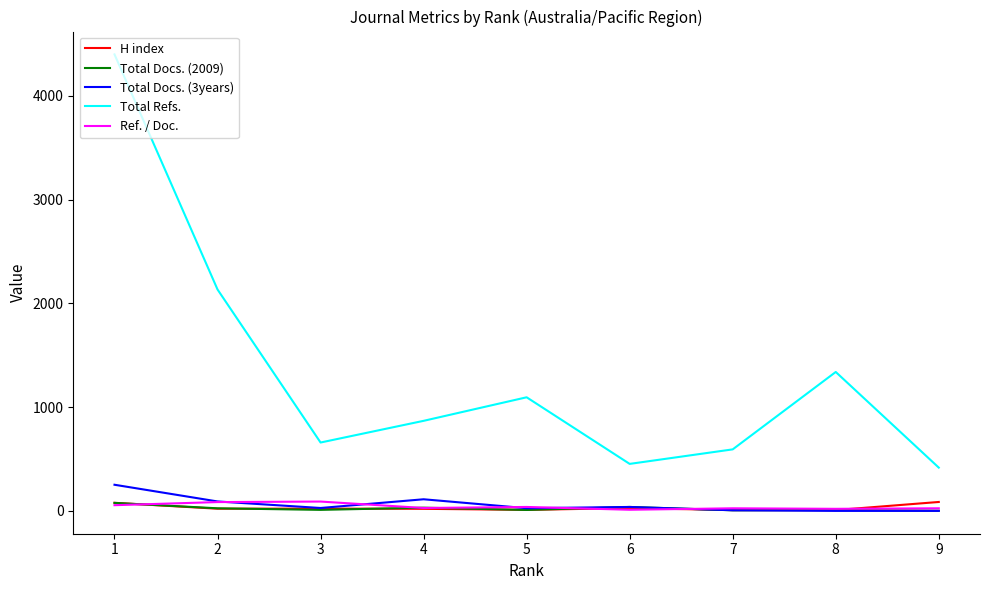

True or false: Total Docs. (2009) and Total Refs. cross at least once.

False